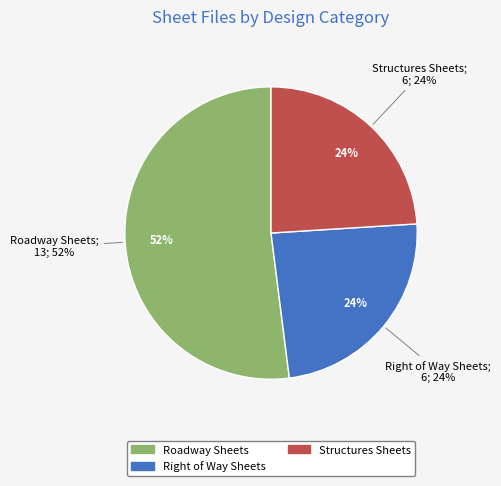

What is the total percentage of Structures Sheets and Roadway Sheets?

76.0%